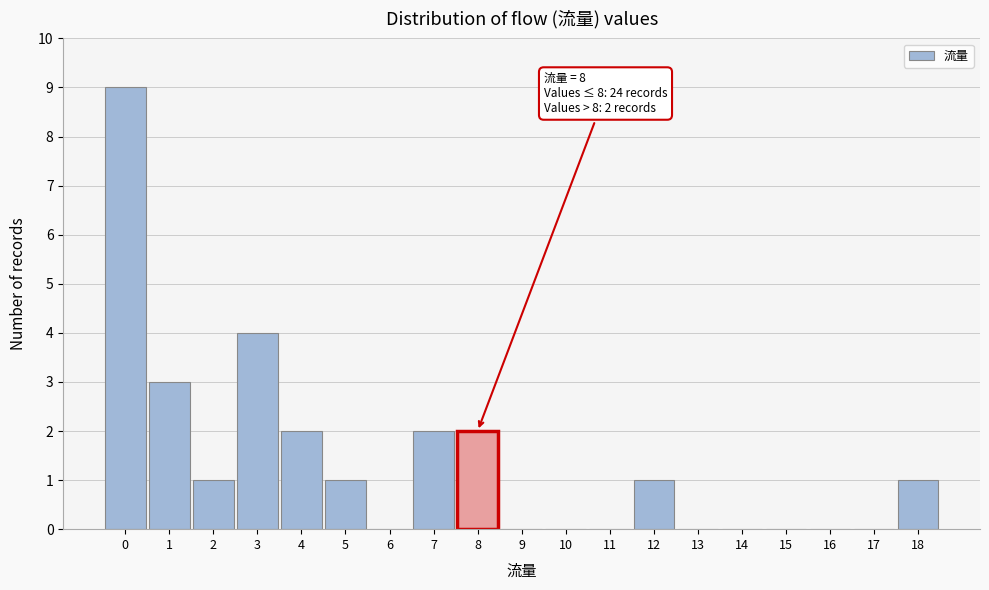

Over which range of the x-axis is the bar tallest?

-0.5 to 0.5